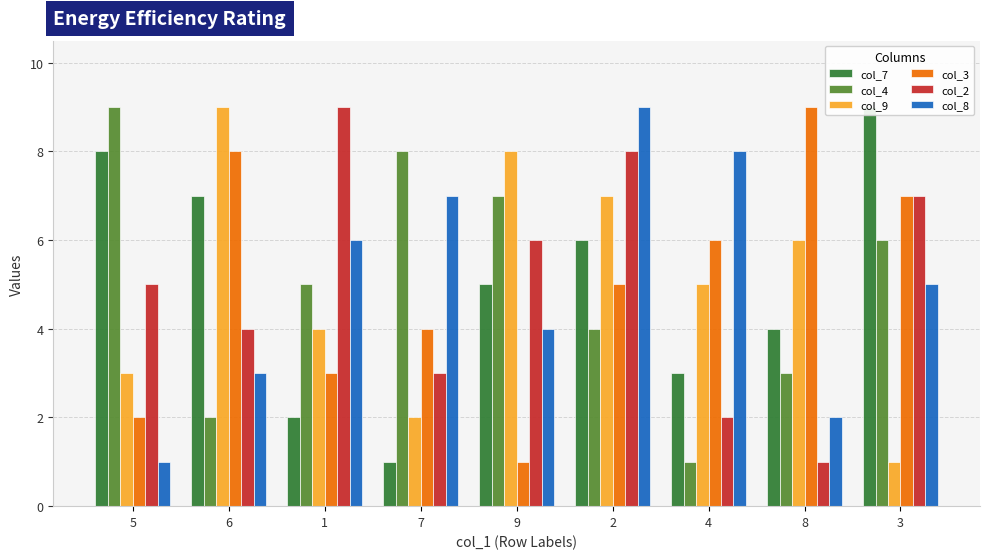

Which category has the highest value across all series?

3